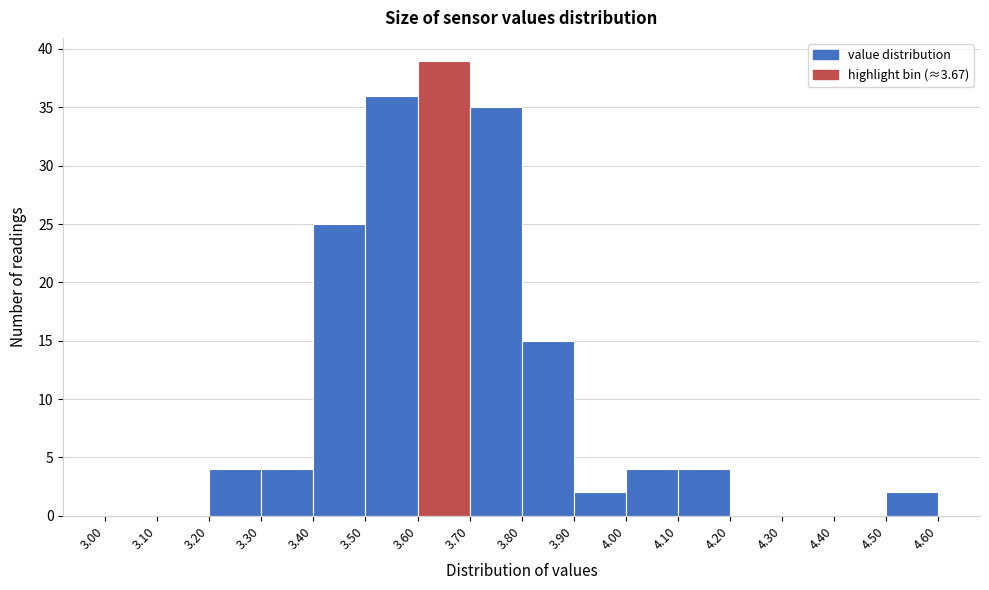

Reading left to right, list every bar in this chart as the range it spans on the x-axis followed by its height. The values are not printed on the chart, so give them approximately, as read against the axis.

3.00 to 3.10: 0
3.10 to 3.20: 0
3.20 to 3.30: 4
3.30 to 3.40: 4
3.40 to 3.50: 25
3.50 to 3.60: 36
3.60 to 3.70: 39
3.70 to 3.80: 35
3.80 to 3.90: 15
3.90 to 4.00: 2
4.00 to 4.10: 4
4.10 to 4.20: 4
4.20 to 4.30: 0
4.30 to 4.40: 0
4.40 to 4.50: 0
4.50 to 4.60: 2